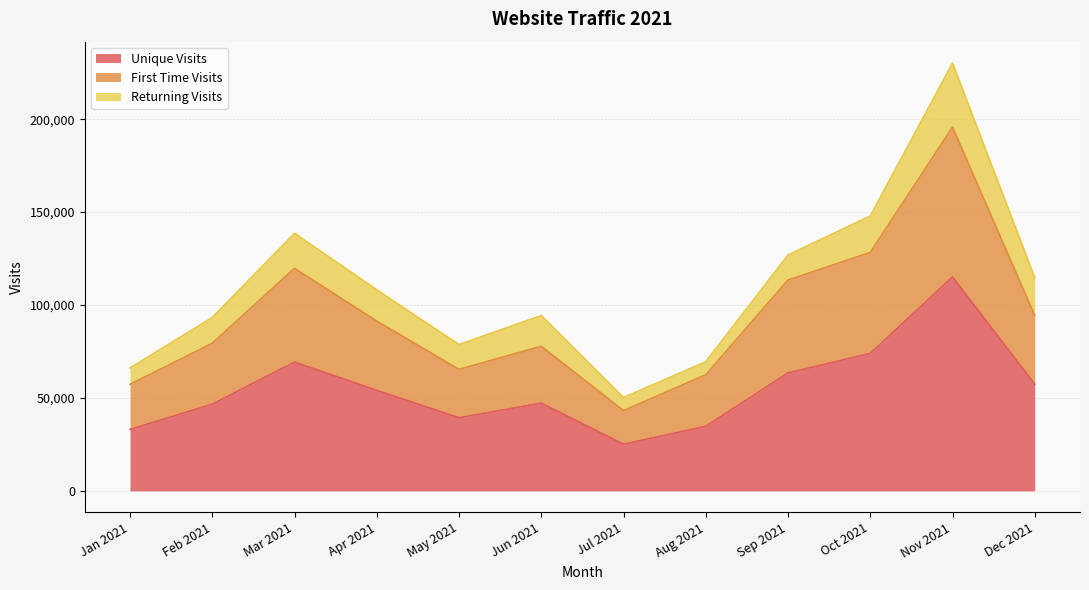

Does the chart display data point markers on the line(s)?

No